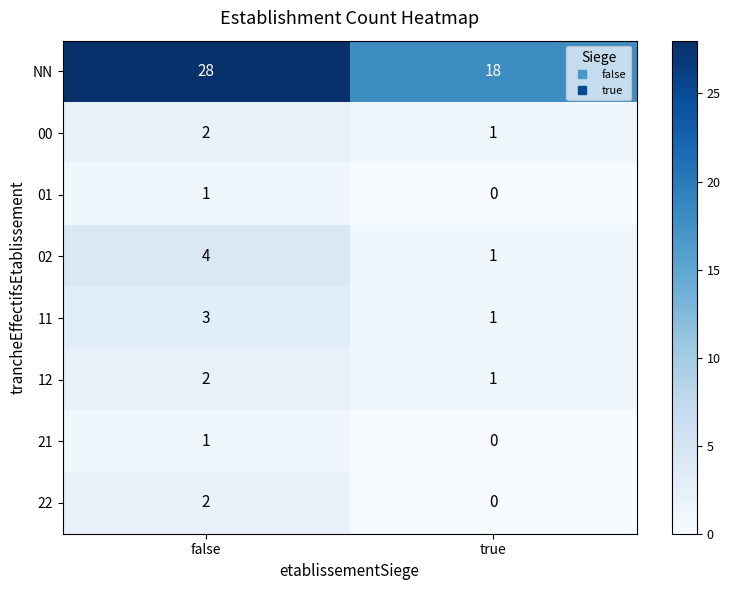

Reading right to left, what are all the values shown in this chart?

NN: true=18	false=28
00: true=1	false=2
01: true=0	false=1
02: true=1	false=4
11: true=1	false=3
12: true=1	false=2
21: true=0	false=1
22: true=0	false=2